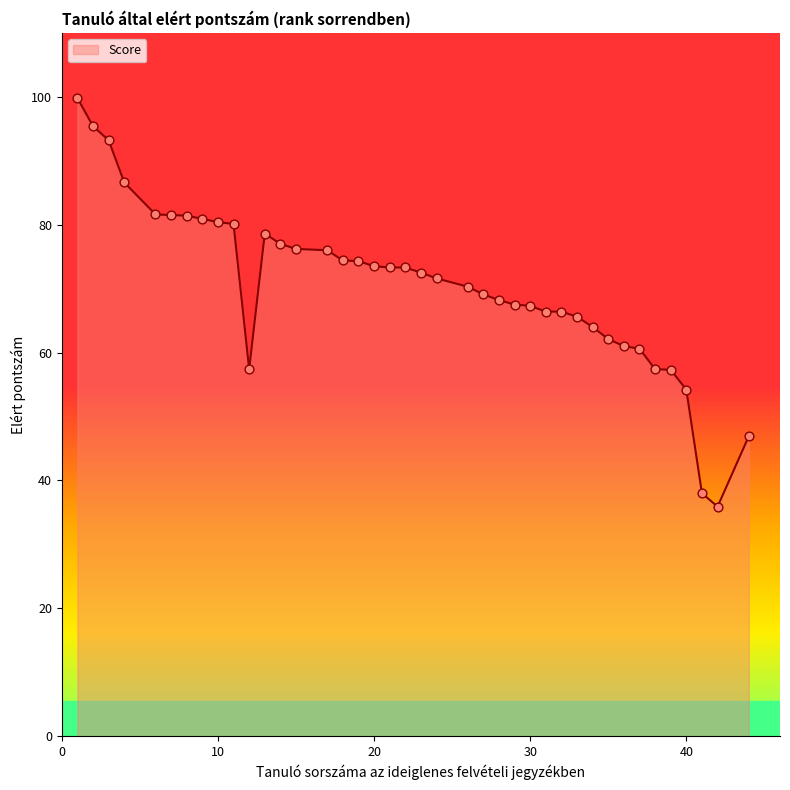

What is the minimum value shown in the chart?

35.9